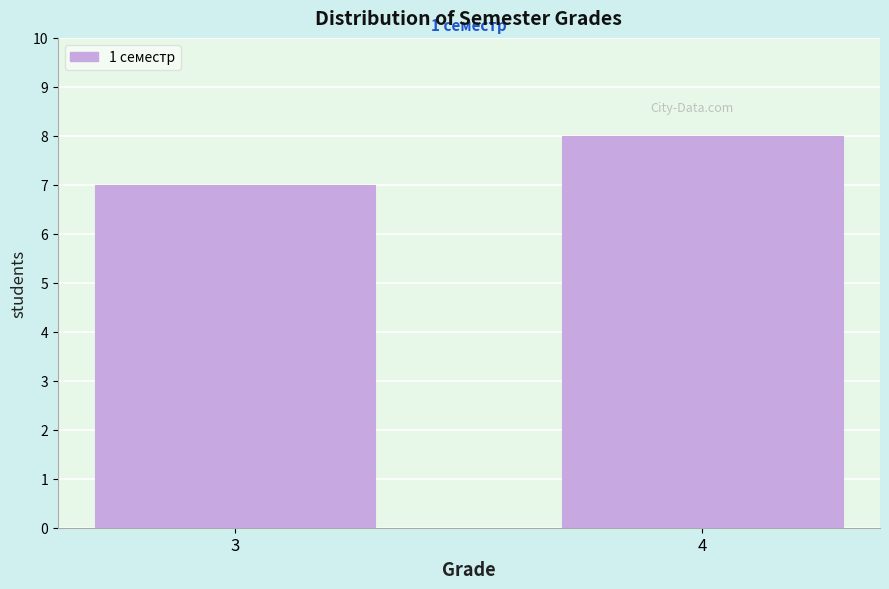

Reading left to right, extract all data points from this chart.

7	8